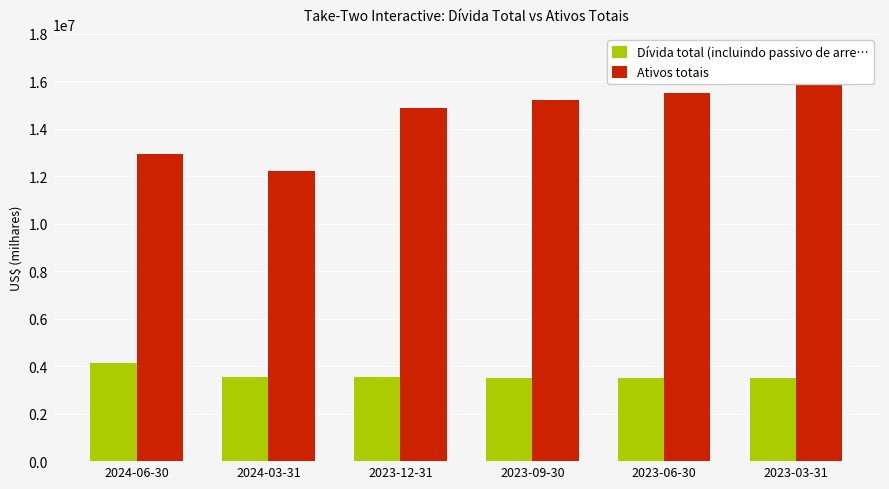

How many data points does each series have?

6